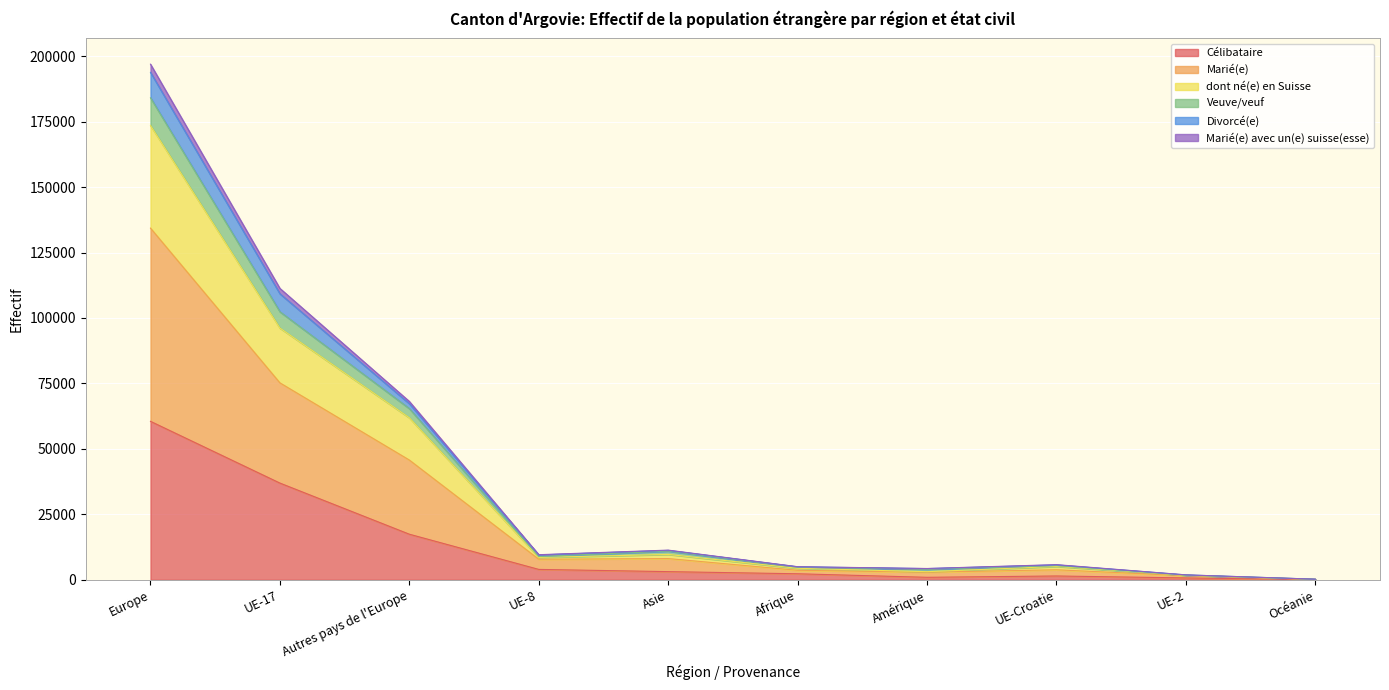

At which label is Veuve/veuf closest to 98579?

UE-17